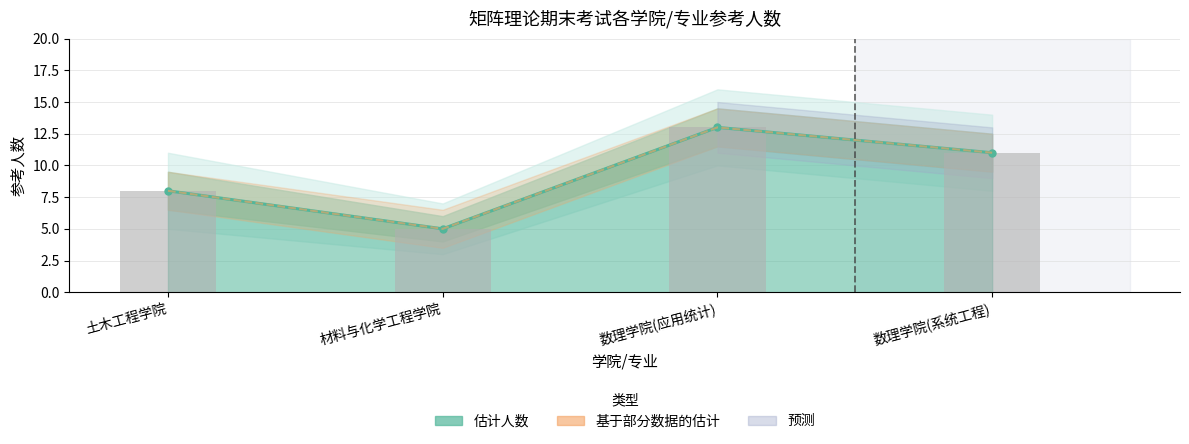

Are the bars grouped side by side (vs. stacked)?

Yes